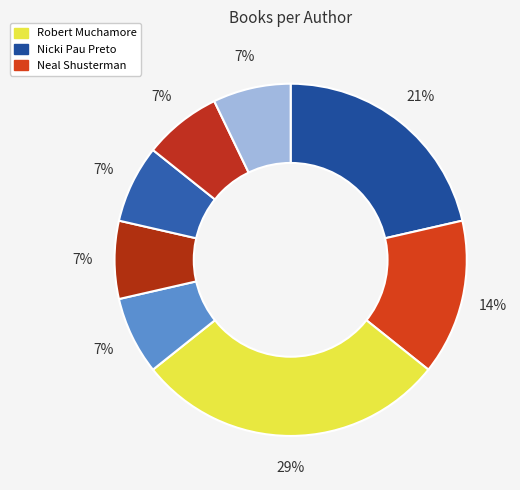

How many slices are in this pie chart?

8